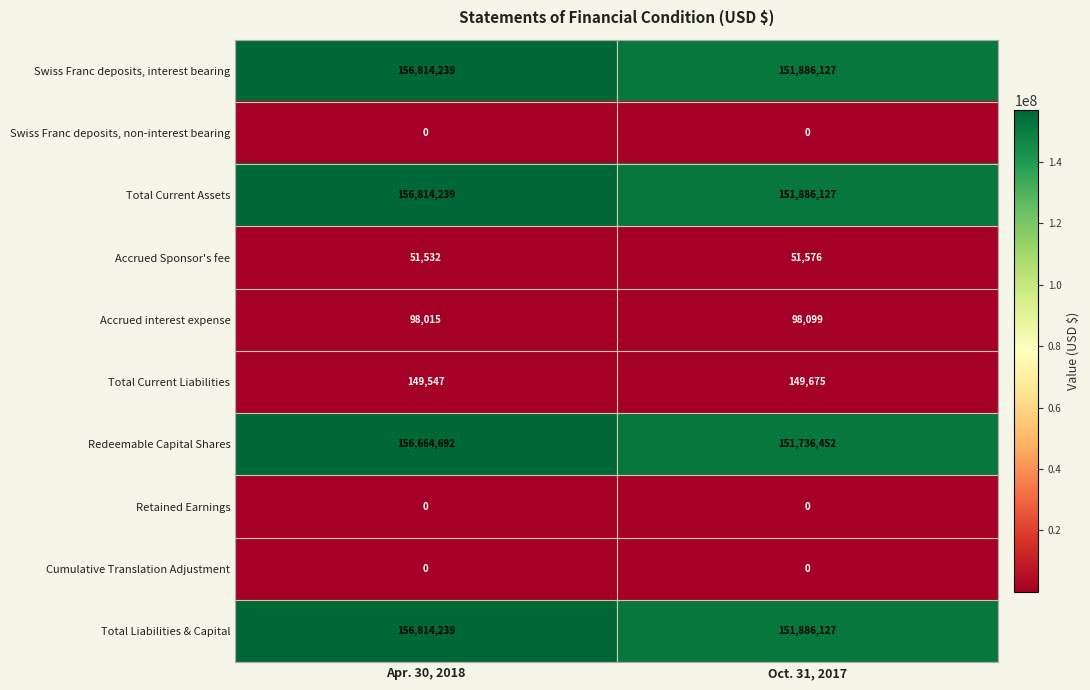

Which series changed the most between Apr. 30, 2018 and Oct. 31, 2017?

Redeemable Capital Shares